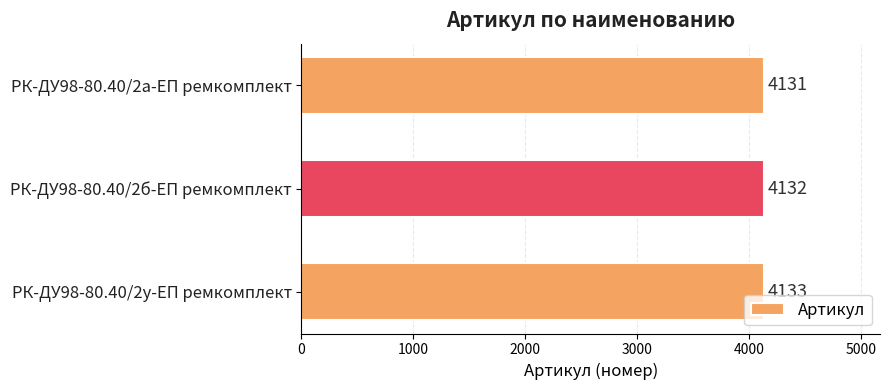

Are the bars grouped side by side (vs. stacked)?

No